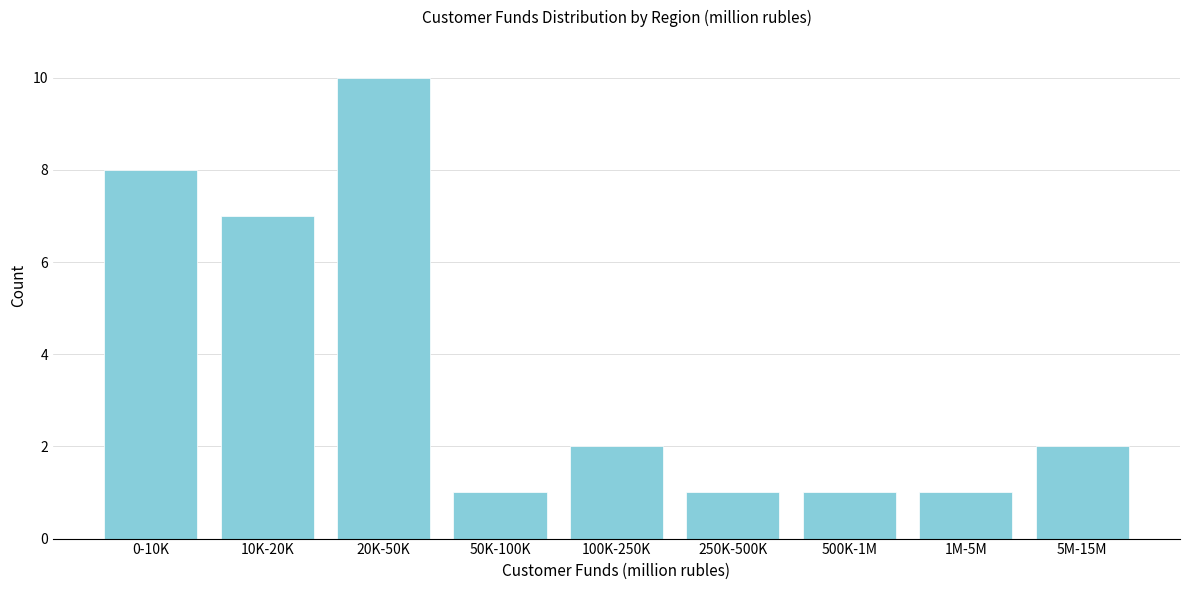

Reading right to left, transcribe all the data shown in this chart.

5M-15M=2	1M-5M=1	500K-1M=1	250K-500K=1	100K-250K=2	50K-100K=1	20K-50K=10	10K-20K=7	0-10K=8